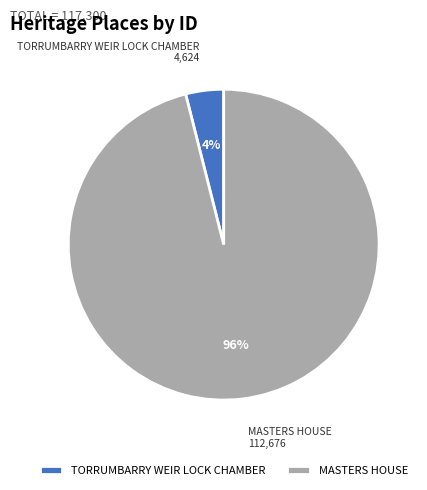

Between TORRUMBARRY WEIR LOCK CHAMBER and MASTERS HOUSE, which is larger?

MASTERS HOUSE